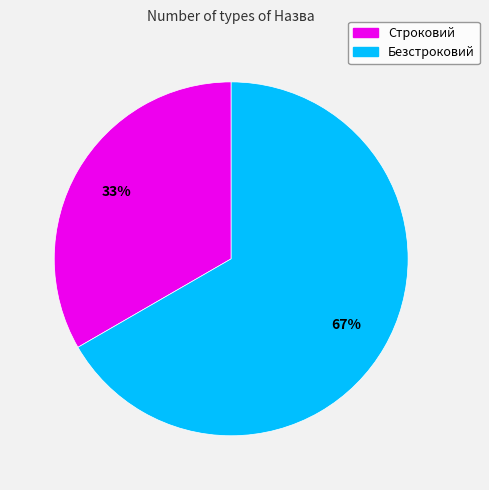

Rank the categories by value from lowest to highest.

Строковий, Безстроковий